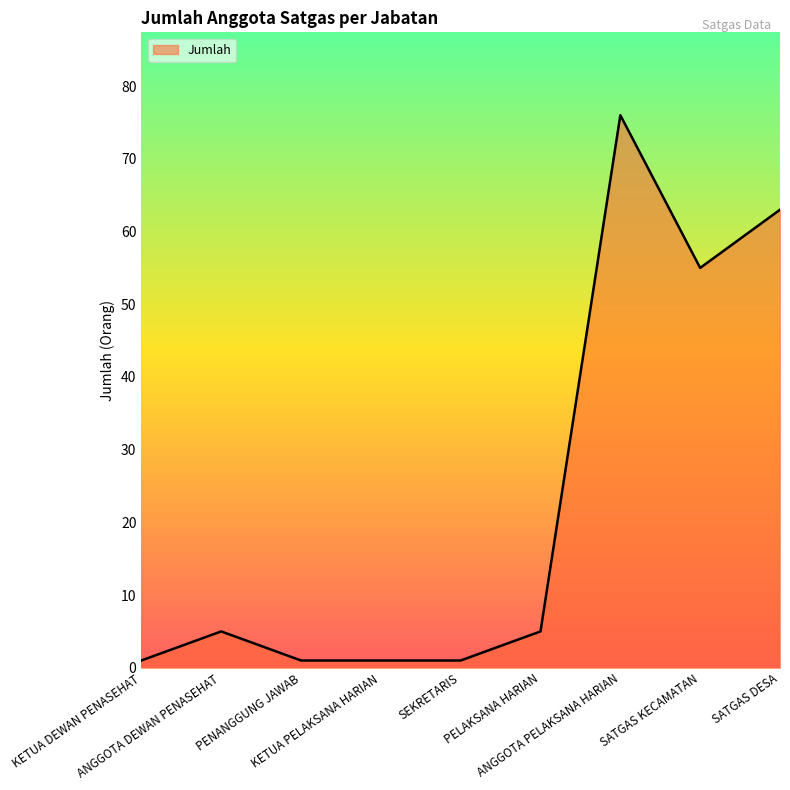

What is the change in value from SEKRETARIS to PELAKSANA HARIAN?

+4